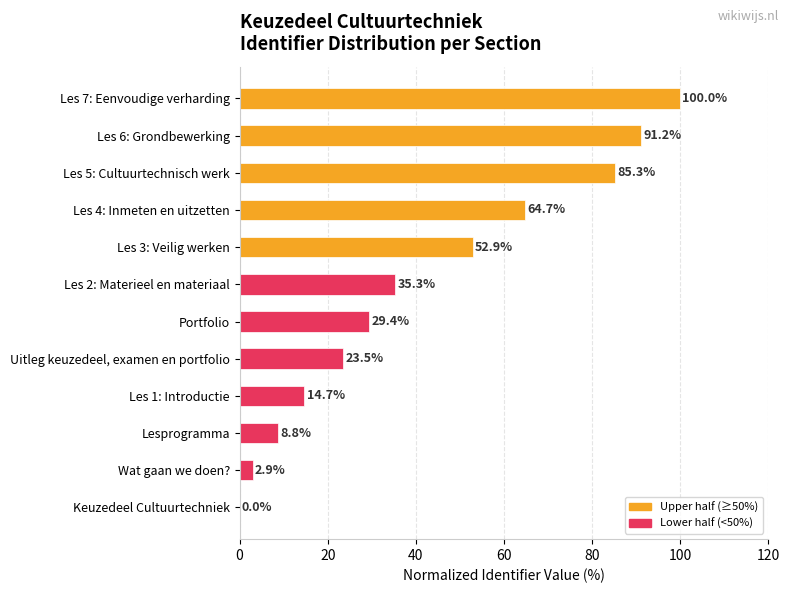

Are the bars horizontal?

Yes